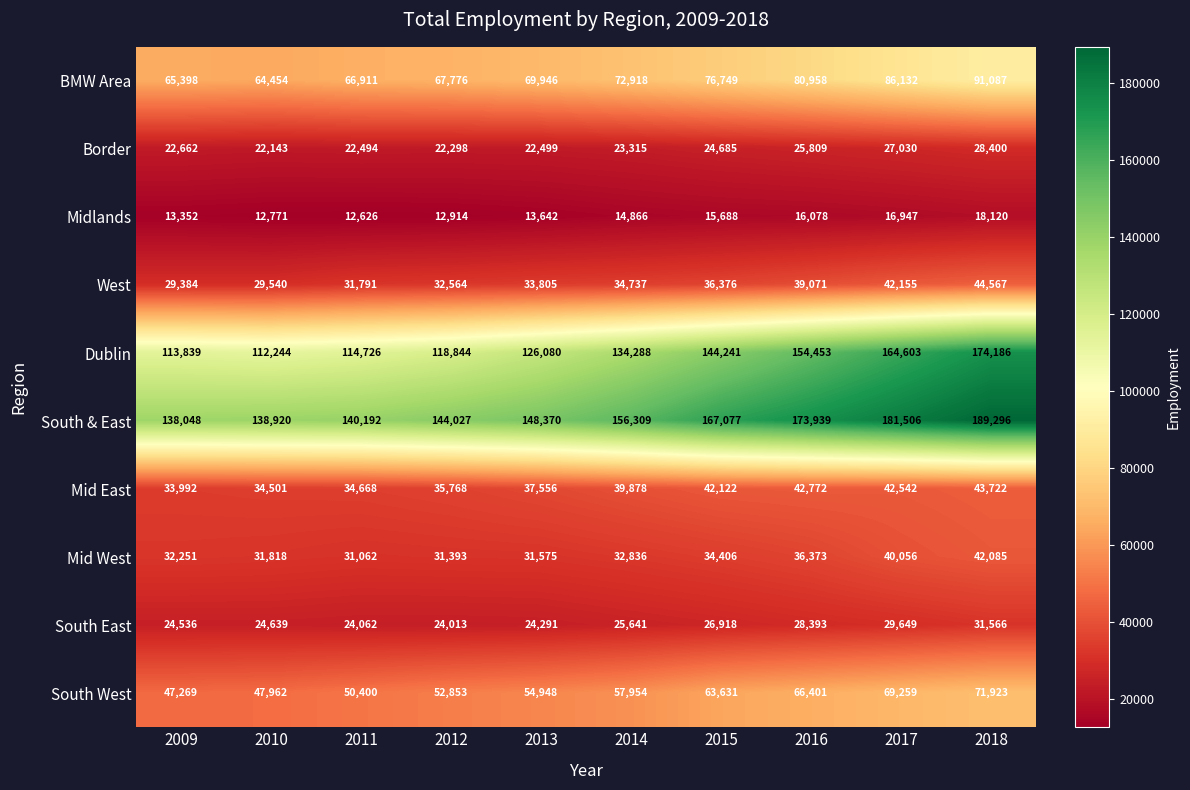

Read the Midlands value at 2012.

12914